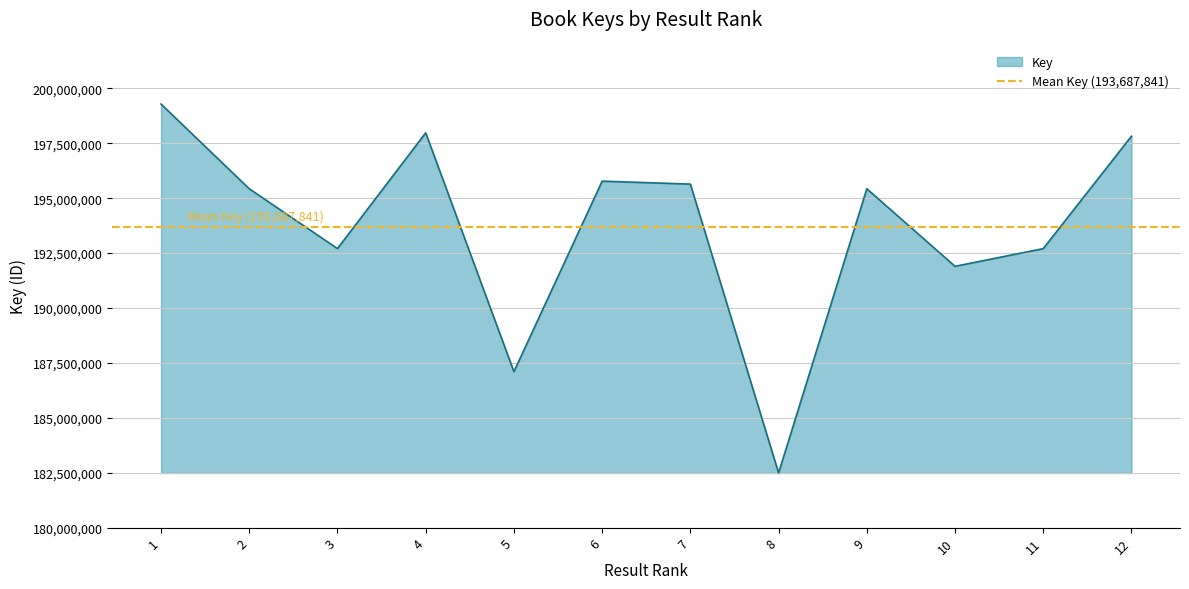

Reading left to right, extract all data points from this chart.

1=199285536	2=195429107	3=192705668	4=197974808	5=187100139	6=195775573	7=195640703	8=182488491	9=195428694	10=191897842	11=192704365	12=197823166